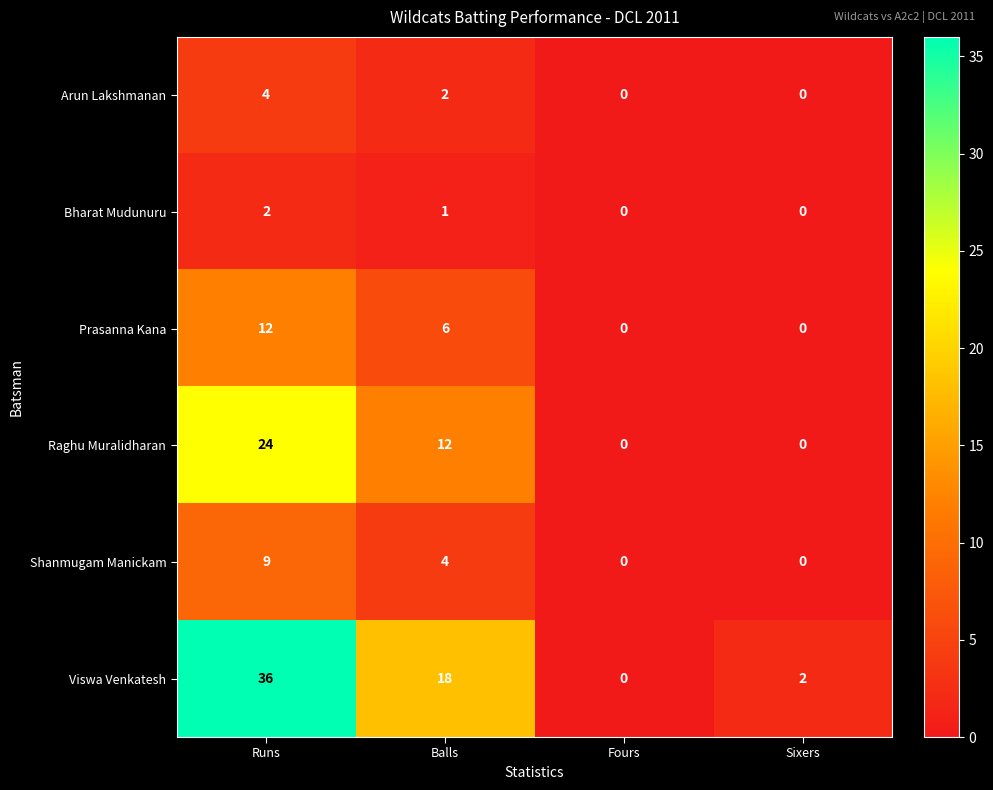

What is the sum of all Arun Lakshmanan values?

6